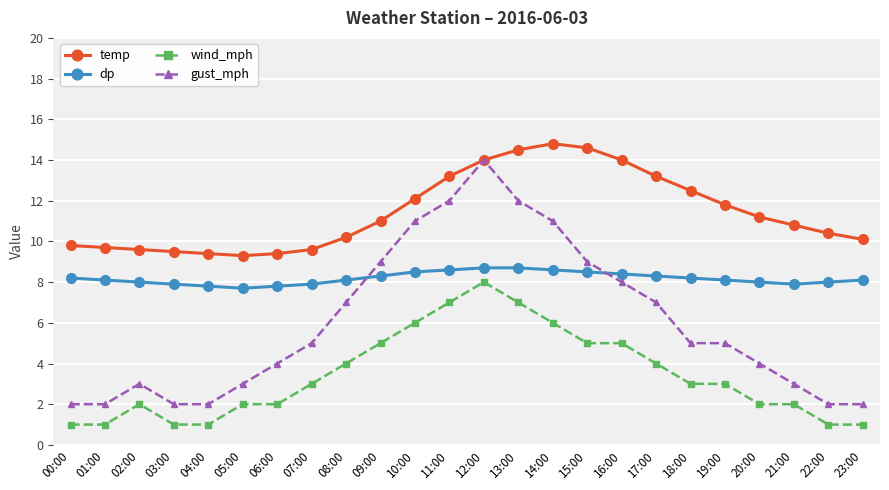

What are all the series names shown in the legend?

temp, dp, wind_mph, gust_mph